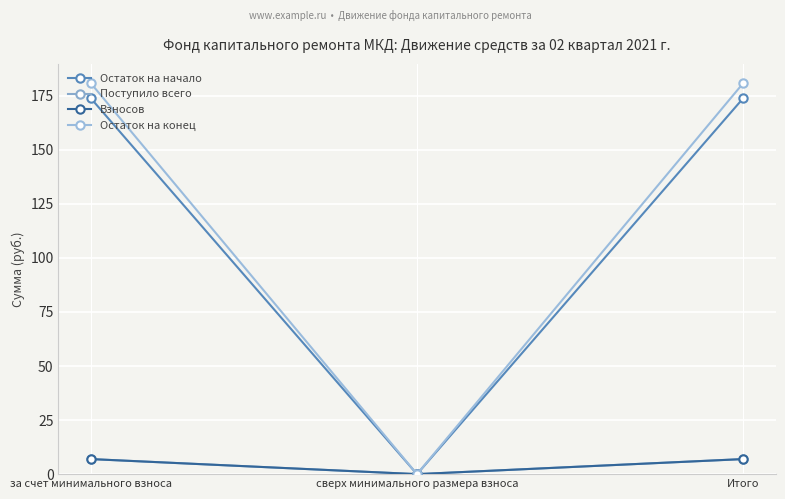

At which label does Остаток на начало reach its peak?

за счет минимального взноса